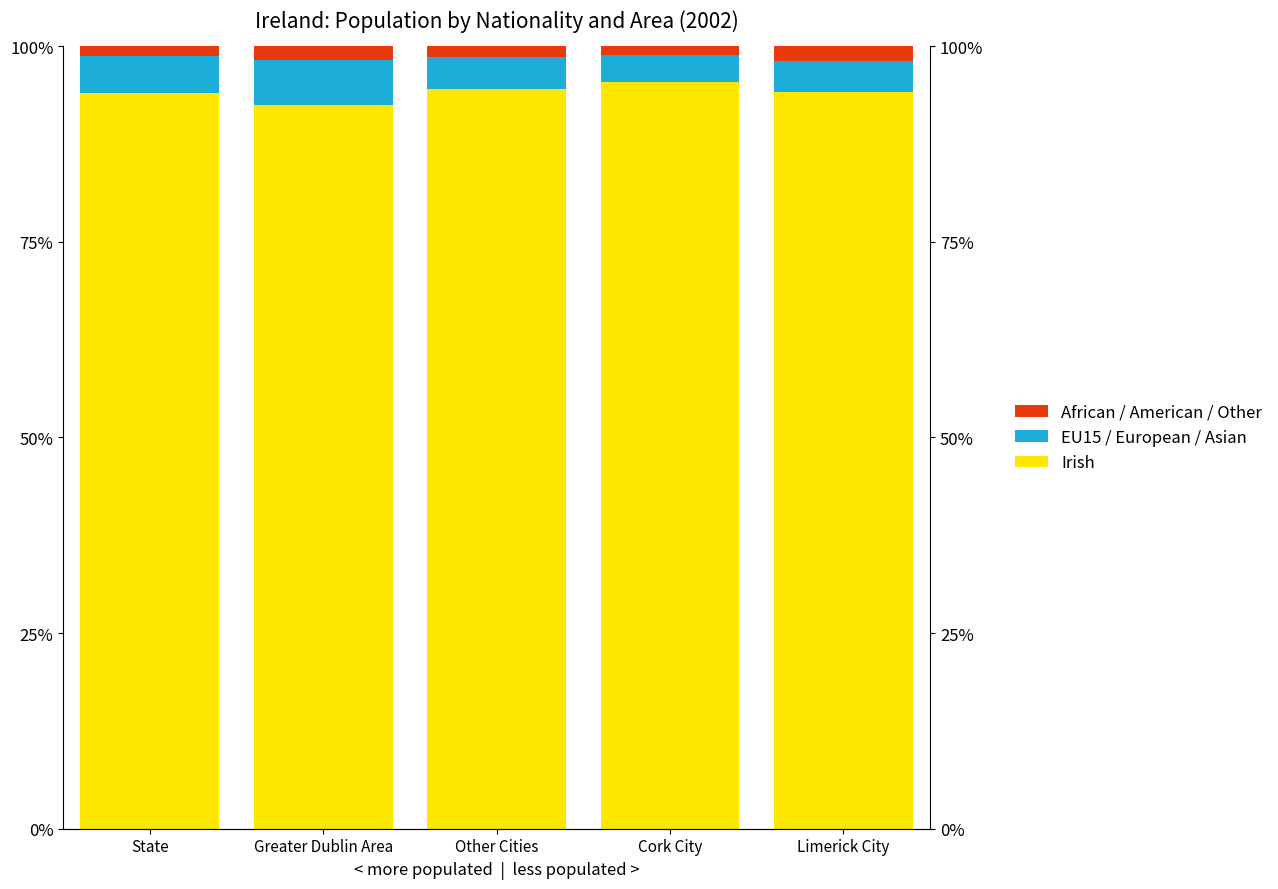

What is the approximate value of African / American / Other at State?

1.2